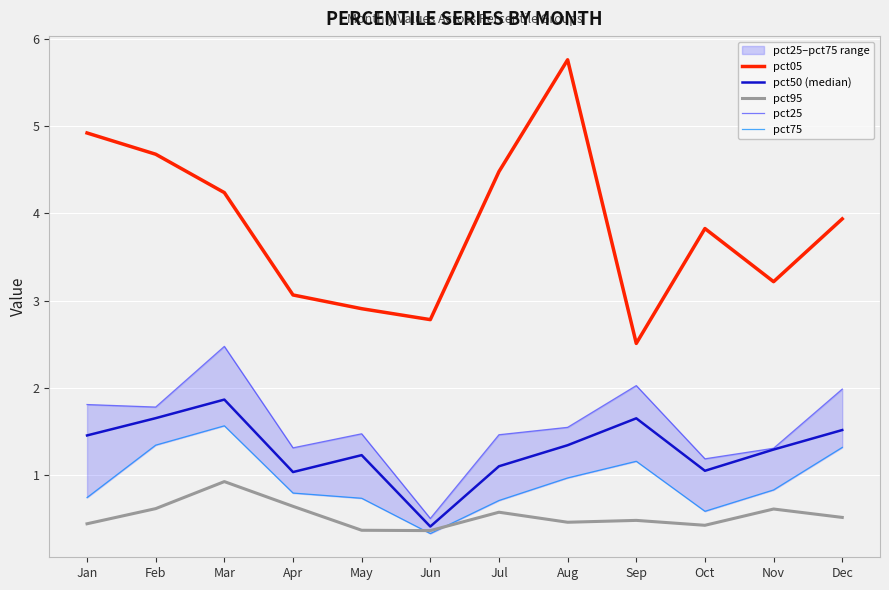

The value of pct95 at Oct is 0.2. True or false?

False